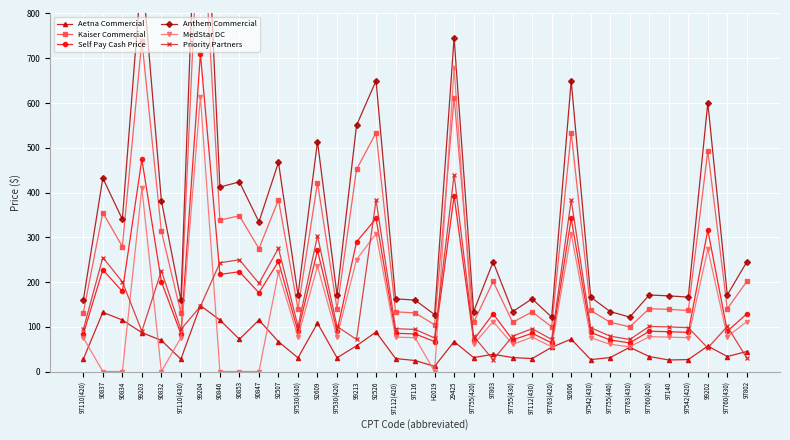

Reading left to right, list all the values displayed in this chart.

Aetna Commercial: 97110(420)=27.7	90837=132.4	90834=115.1	99203=87.0	90832=69.6	97110(430)=27.7	99204=147.3	90846=115.1	90853=72.1	90847=115.1	92507=66.8	97530(430)=30.7	92609=108.2	97530(420)=30.7	99213=57.6	92526=88.3	97112(420)=29.0	97116=24.6	H2019=11.5	29425=66.9	97755(420)=31.2	97803=38.5	97755(430)=31.2	97112(430)=29.0	97763(420)=54.1	92606=72.5	97542(430)=26.7	97755(440)=31.2	97763(430)=54.1	97760(420)=33.6	97140=25.8	97542(420)=26.7	99202=57.0	97760(430)=33.6	97802=44.8
Kaiser Commercial: 97110(420)=131.0	90837=354.9	90834=279.2	99203=739.4	90832=313.6	97110(430)=131.0	99204=1107.6	90846=338.5	90853=347.9	90847=274.6	92507=383.8	97530(430)=140.4	92609=422.0	97530(420)=140.4	99213=451.6	92526=533.5	97112(420)=133.4	97116=131.0	H2019=104.5	29425=612.3	97755(420)=110.0	97803=201.2	97755(430)=110.0	97112(430)=133.4	97763(420)=99.8	92606=533.5	97542(430)=136.5	97755(440)=110.0	97763(430)=99.8	97760(420)=140.4	97140=138.8	97542(420)=136.5	99202=493.0	97760(430)=140.4	97802=201.2
Self Pay Cash Price: 97110(420)=84.0	90837=227.5	90834=179.0	99203=474.0	90832=201.0	97110(430)=84.0	99204=710.0	90846=217.0	90853=223.0	90847=176.0	92507=246.0	97530(430)=90.0	92609=270.5	97530(420)=90.0	99213=289.5	92526=342.0	97112(420)=85.5	97116=84.0	H2019=67.0	29425=392.5	97755(420)=70.5	97803=129.0	97755(430)=70.5	97112(430)=85.5	97763(420)=64.0	92606=342.0	97542(430)=87.5	97755(440)=70.5	97763(430)=64.0	97760(420)=90.0	97140=89.0	97542(420)=87.5	99202=316.0	97760(430)=90.0	97802=129.0
Anthem Commercial: 97110(420)=159.6	90837=432.2	90834=340.1	99203=900.6	90832=381.9	97110(430)=159.6	99204=1349.0	90846=412.3	90853=423.7	90847=334.4	92507=467.4	97530(430)=171.0	92609=514.0	97530(420)=171.0	99213=550.0	92526=649.8	97112(420)=162.4	97116=159.6	H2019=127.3	29425=745.8	97755(420)=133.9	97803=245.1	97755(430)=133.9	97112(430)=162.4	97763(420)=121.6	92606=649.8	97542(430)=166.2	97755(440)=133.9	97763(430)=121.6	97760(420)=171.0	97140=169.1	97542(420)=166.2	99202=600.4	97760(430)=171.0	97802=245.1
MedStar DC: 97110(420)=75.6	90837=0.0	90834=0.0	99203=409.9	90832=0.0	97110(430)=75.6	99204=614.2	90846=0.0	90853=0.0	90847=0.0	92507=221.4	97530(430)=77.8	92609=235.3	97530(420)=77.8	99213=250.2	92526=307.8	97112(420)=77.0	97116=75.6	H2019=0.0	29425=678.1	97755(420)=60.8	97803=111.6	97755(430)=60.8	97112(430)=77.0	97763(420)=55.4	92606=307.8	97542(430)=75.6	97755(440)=60.8	97763(430)=55.4	97760(420)=77.8	97140=77.0	97542(420)=75.6	99202=273.1	97760(430)=77.8	97802=111.6
Priority Partners: 97110(420)=94.1	90837=254.8	90834=200.5	99203=90.1	90832=225.1	97110(430)=94.1	99204=145.5	90846=243.0	90853=249.8	90847=197.1	92507=275.5	97530(430)=100.8	92609=303.0	97530(420)=100.8	99213=71.7	92526=383.0	97112(420)=95.8	97116=94.1	H2019=75.0	29425=439.6	97755(420)=79.0	97803=26.4	97755(430)=79.0	97112(430)=95.8	97763(420)=71.7	92606=383.0	97542(430)=98.0	97755(440)=79.0	97763(430)=71.7	97760(420)=100.8	97140=99.7	97542(420)=98.0	99202=52.7	97760(430)=100.8	97802=30.0